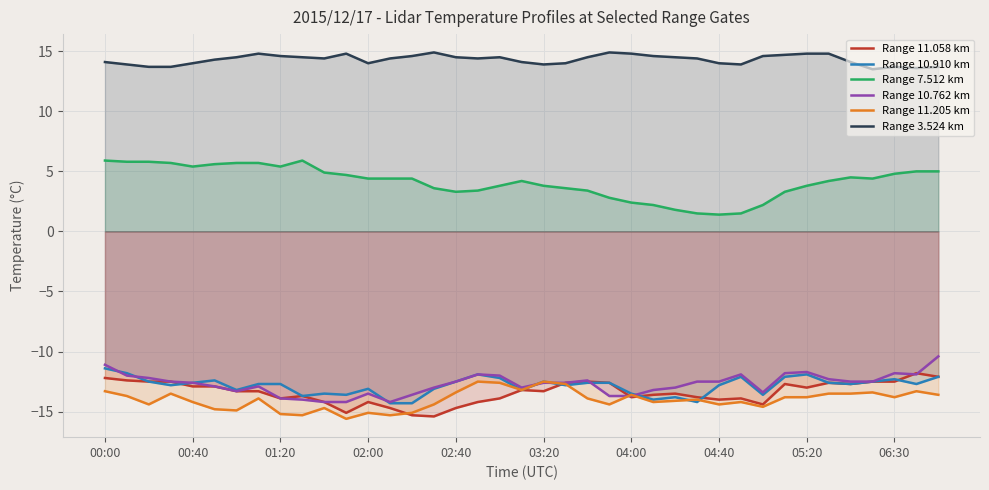

Reading left to right, transcribe all the data shown in this chart.

Range 11.058 km: -12.2	-12.4	-12.5	-12.5	-12.9	-12.9	-13.3	-13.3	-13.9	-13.7	-14.2	-15.1	-14.2	-14.7	-15.3	-15.4	-14.7	-14.2	-13.9	-13.2	-13.3	-12.6	-12.5	-12.6	-13.8	-13.6	-13.5	-13.8	-14.0	-13.9	-14.4	-12.7	-13.0	-12.6	-12.7	-12.5	-12.5	-11.8	-12.1
Range 10.910 km: -11.4	-11.8	-12.5	-12.8	-12.6	-12.4	-13.2	-12.7	-12.7	-13.7	-13.5	-13.6	-13.1	-14.3	-14.3	-13.1	-12.5	-11.9	-12.2	-13.2	-12.5	-12.8	-12.6	-12.6	-13.5	-14.0	-13.8	-14.2	-12.8	-12.1	-13.6	-12.1	-11.9	-12.6	-12.7	-12.5	-12.3	-12.7	-12.1
Range 7.512 km: 5.9	5.8	5.8	5.7	5.4	5.6	5.7	5.7	5.4	5.9	4.9	4.7	4.4	4.4	4.4	3.6	3.3	3.4	3.8	4.2	3.8	3.6	3.4	2.8	2.4	2.2	1.8	1.5	1.4	1.5	2.2	3.3	3.8	4.2	4.5	4.4	4.8	5.0	5.0
Range 10.762 km: -11.1	-12.0	-12.2	-12.5	-12.6	-12.9	-13.3	-12.9	-13.9	-14.0	-14.2	-14.2	-13.5	-14.2	-13.6	-13.0	-12.5	-11.9	-12.0	-13.0	-12.6	-12.6	-12.4	-13.7	-13.7	-13.2	-13.0	-12.5	-12.5	-11.9	-13.4	-11.8	-11.7	-12.3	-12.5	-12.5	-11.8	-11.9	-10.4
Range 11.205 km: -13.3	-13.7	-14.4	-13.5	-14.2	-14.8	-14.9	-13.9	-15.2	-15.3	-14.7	-15.6	-15.1	-15.3	-15.1	-14.4	-13.4	-12.5	-12.6	-13.2	-12.5	-12.7	-13.9	-14.4	-13.6	-14.2	-14.1	-14.0	-14.4	-14.2	-14.6	-13.8	-13.8	-13.5	-13.5	-13.4	-13.8	-13.3	-13.6
Range 3.524 km: 14.1	13.9	13.7	13.7	14.0	14.3	14.5	14.8	14.6	14.5	14.4	14.8	14.0	14.4	14.6	14.9	14.5	14.4	14.5	14.1	13.9	14.0	14.5	14.9	14.8	14.6	14.5	14.4	14.0	13.9	14.6	14.7	14.8	14.8	14.1	13.5	13.7	13.6	13.7